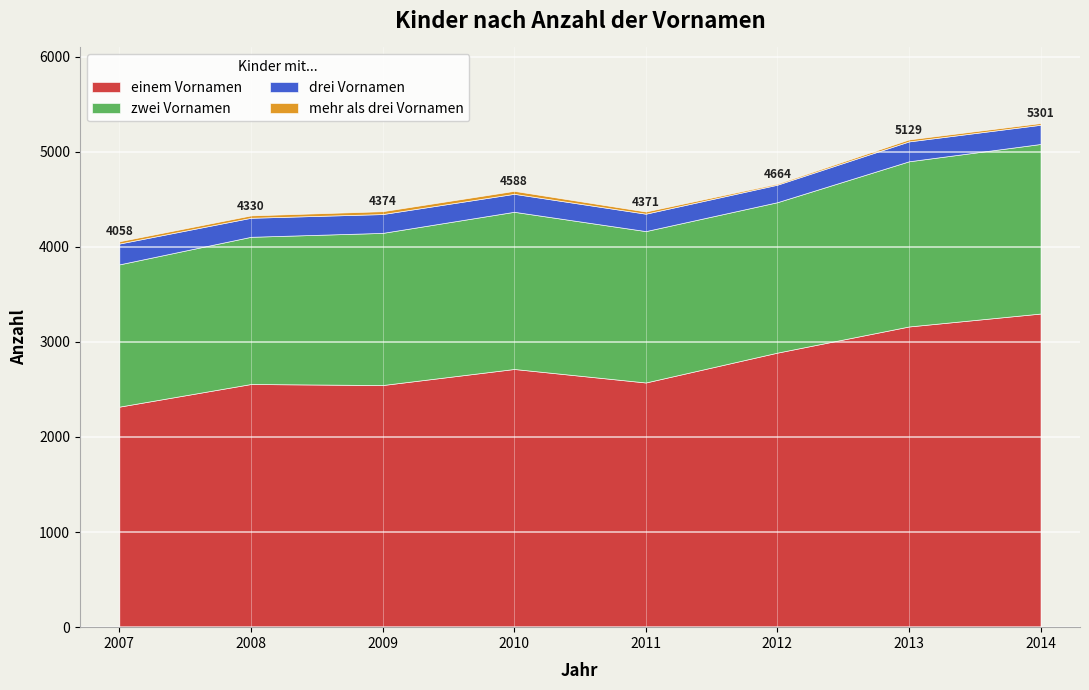

True or false: drei Vornamen and mehr als drei Vornamen intersect in this chart.

False